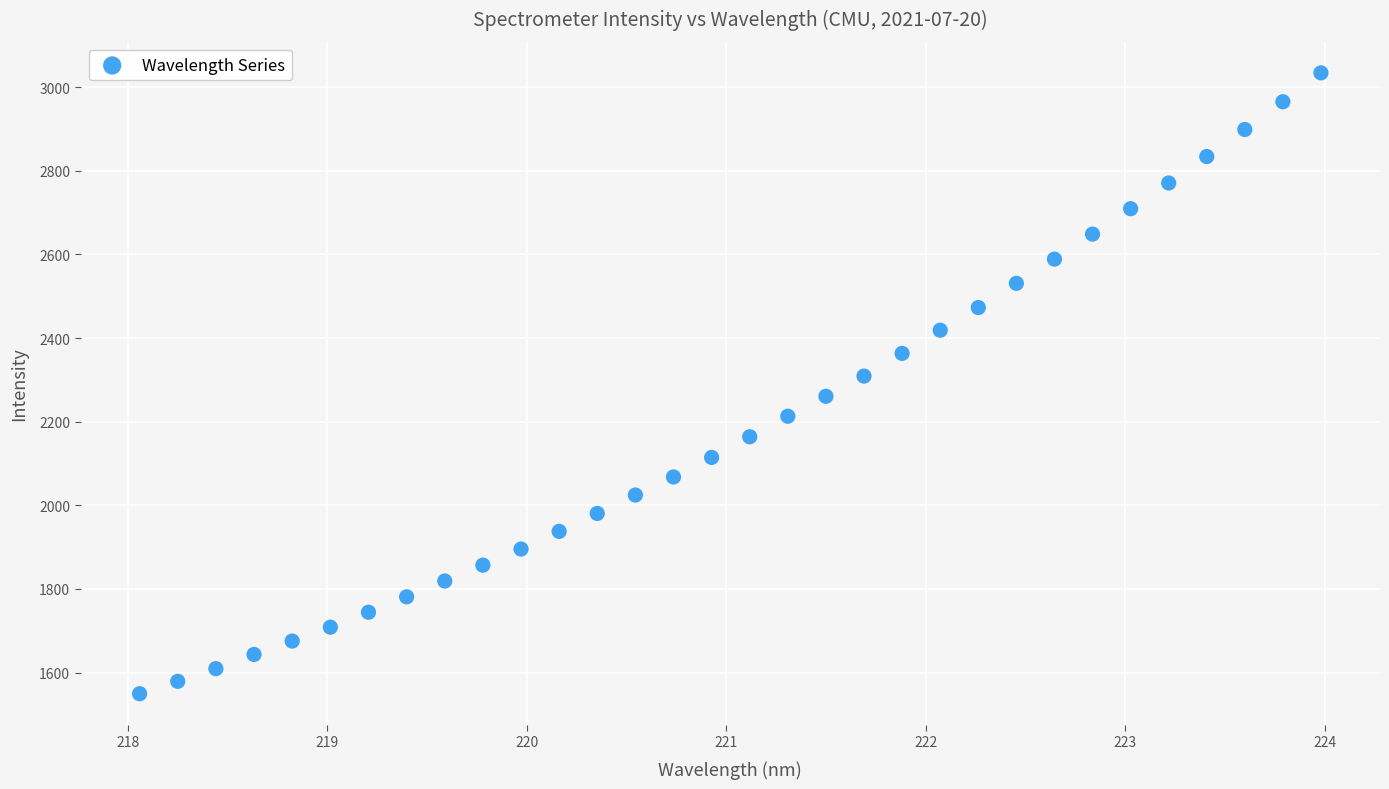

What is the range of Y values (max minus min)?

1484.8